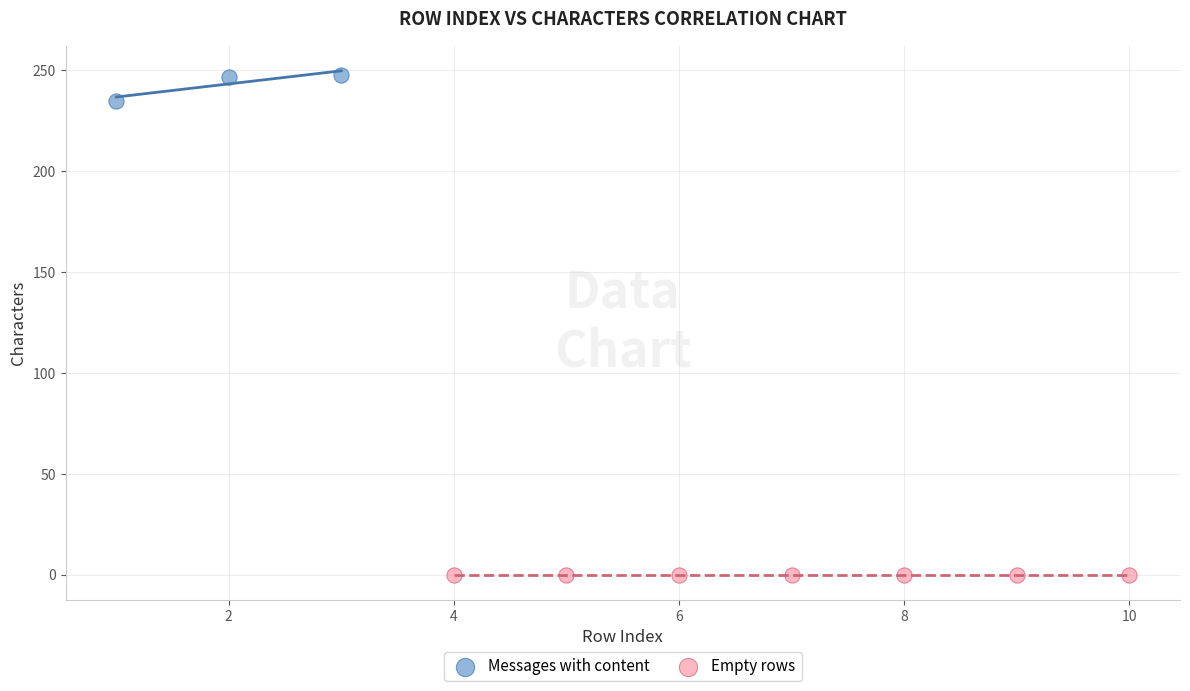

What are all the series names shown in the legend?

Messages with content, Empty rows